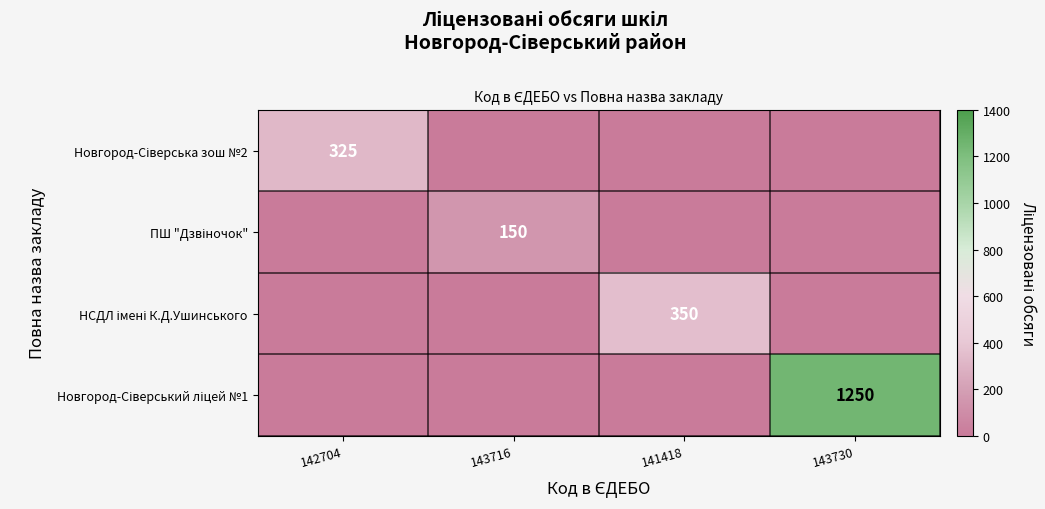

Which has a higher value, 143730 or 142704?

142704